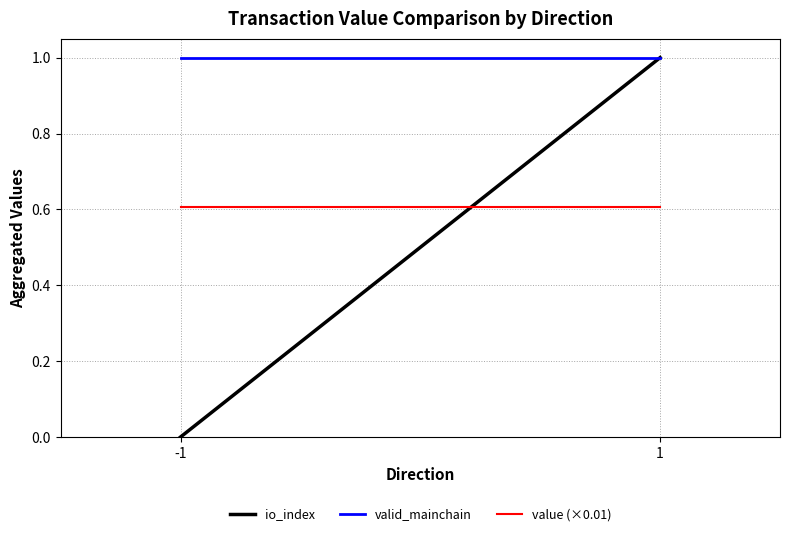

At -1, list the series in order from smallest to largest.

io_index, value (×0.01), valid_mainchain